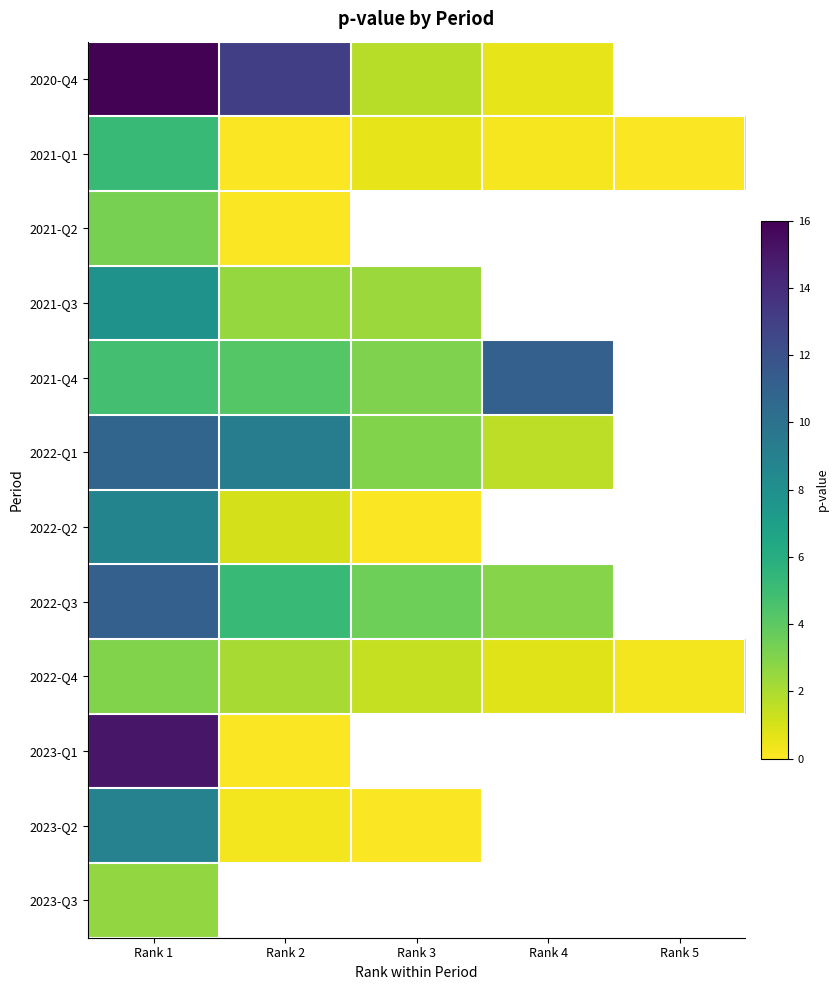

Which series has the largest range (max minus min)?

2020-Q4